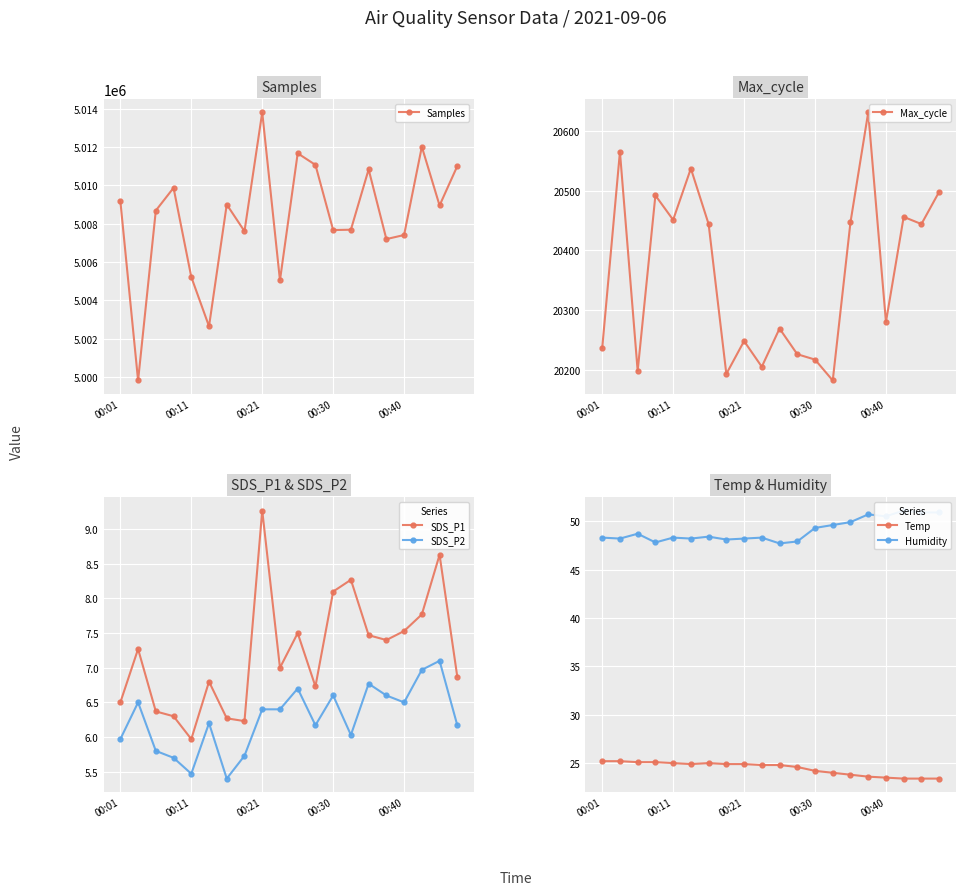

What is the value of the SDS_P1 point at the 7th from the left?

6.3